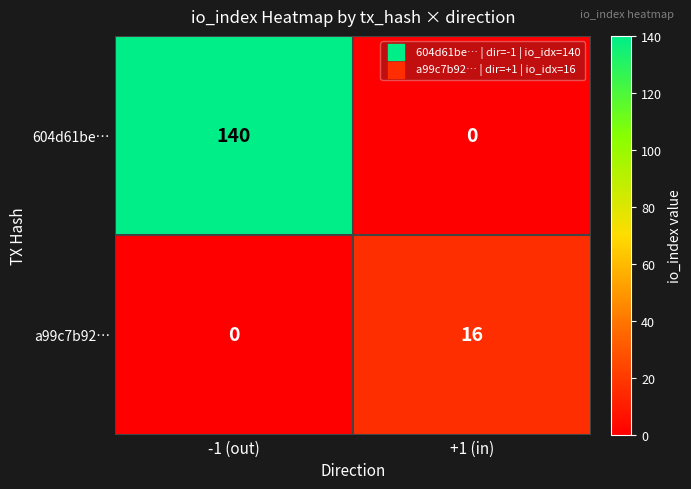

Which series has the widest spread of values?

604d61be…